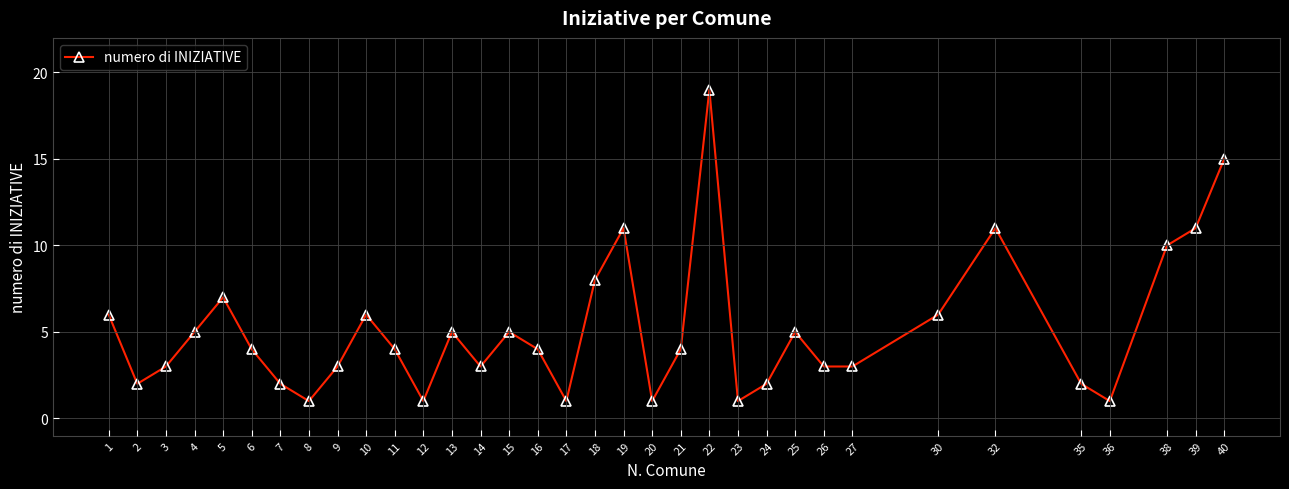

What is the smallest value displayed?

1